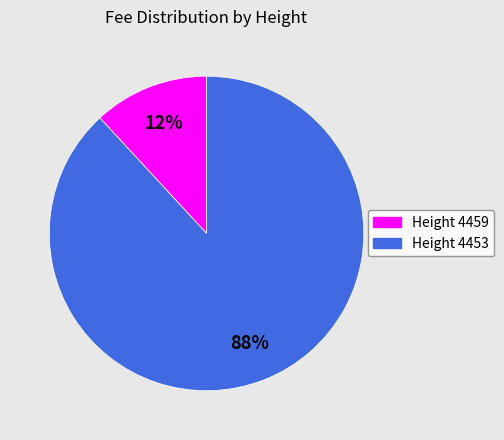

To the nearest percent, what is the average slice percentage?

50%